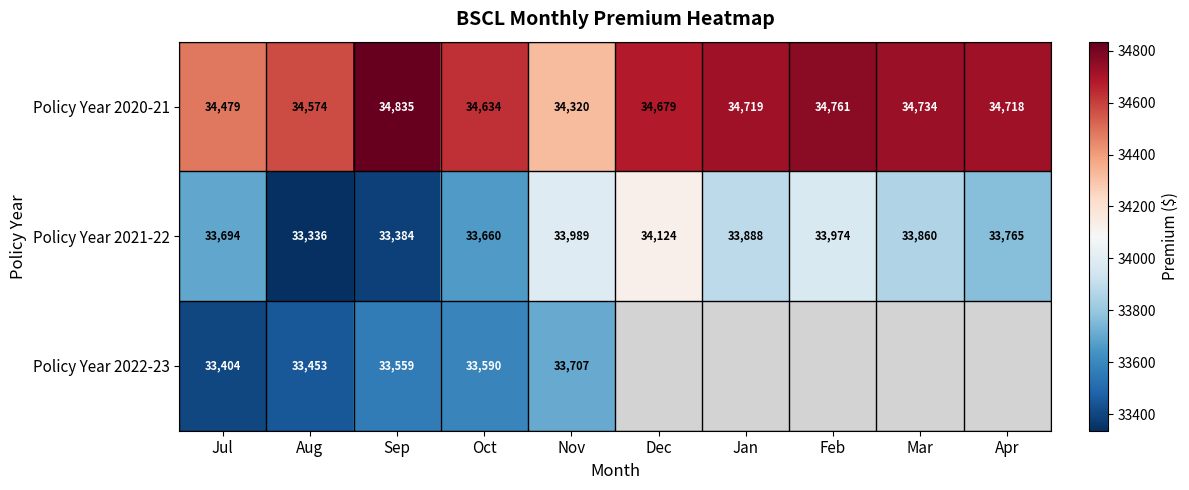

Count the number of data series in this chart.

3